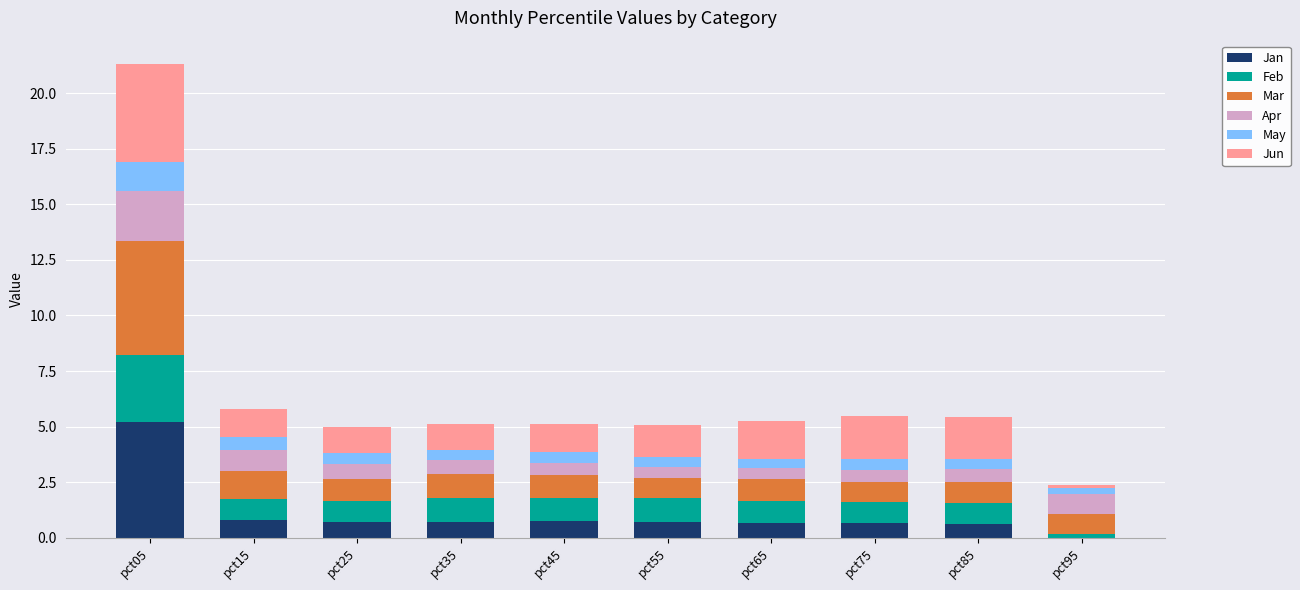

What is the maximum value for Jan?

5.2